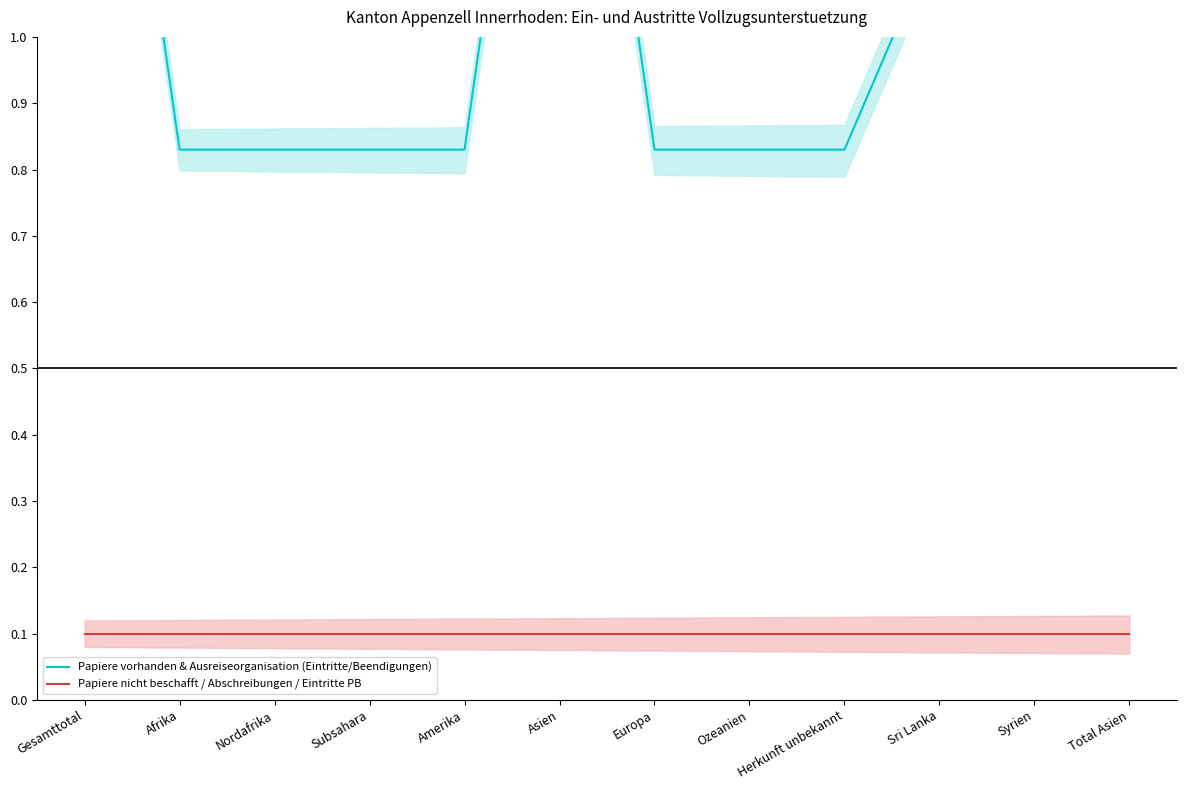

What is the greatest value displayed?

1.8